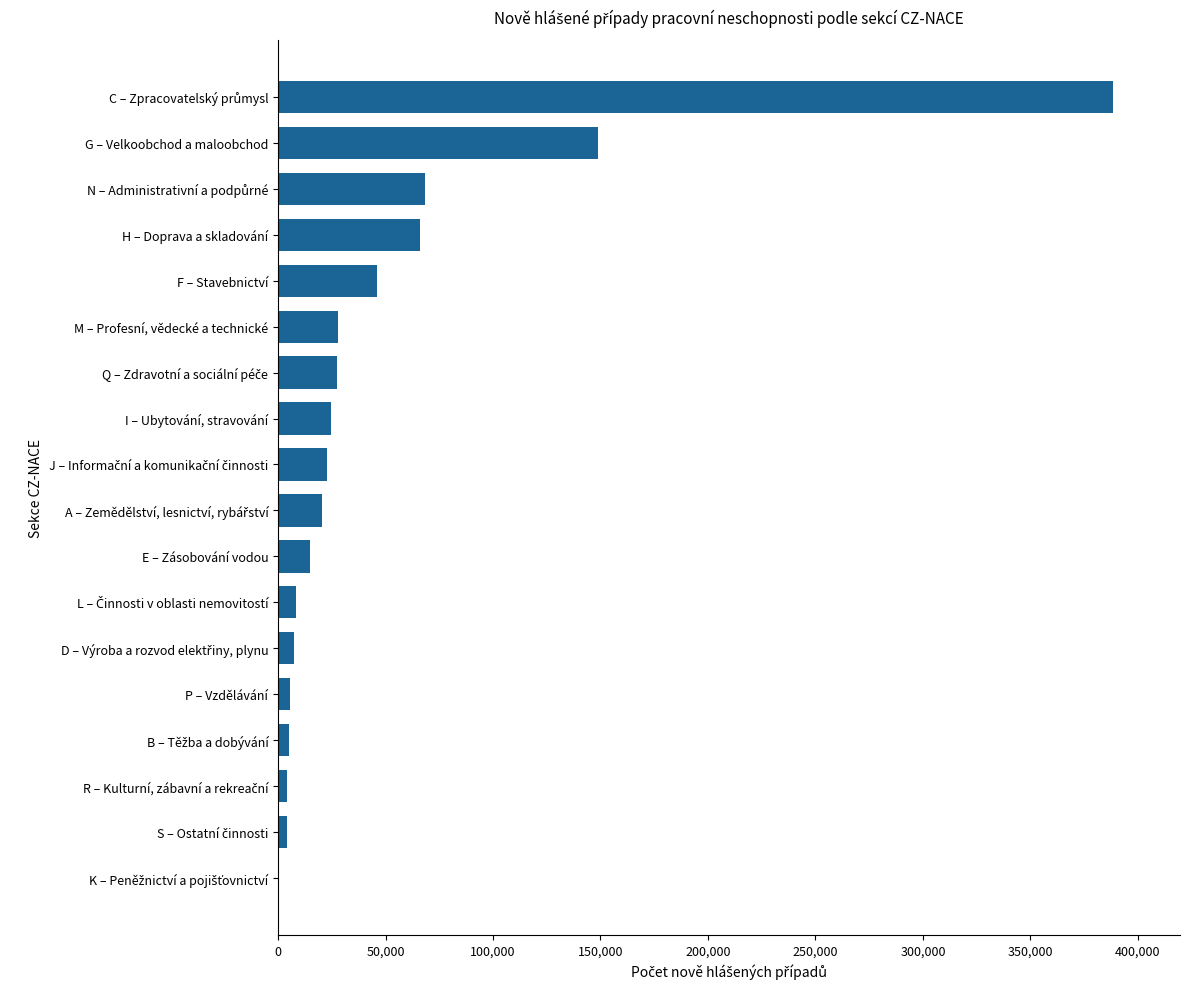

What is the sum of the values at E – Zásobování vodou and G – Velkoobchod a maloobchod?

163866